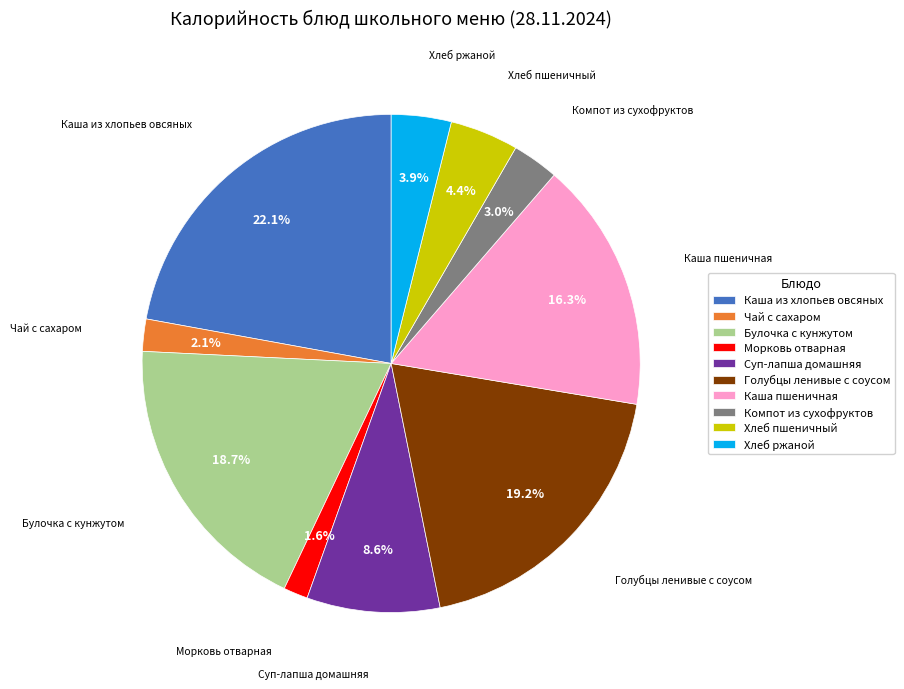

Does Суп-лапша домашняя account for over 50% of the chart?

No